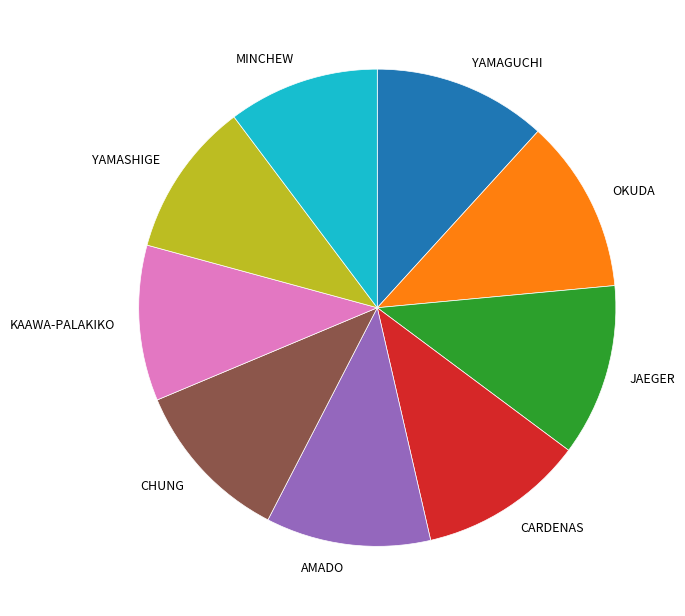

What is the ratio of the value at CHUNG to the value at JAEGER?

1.0